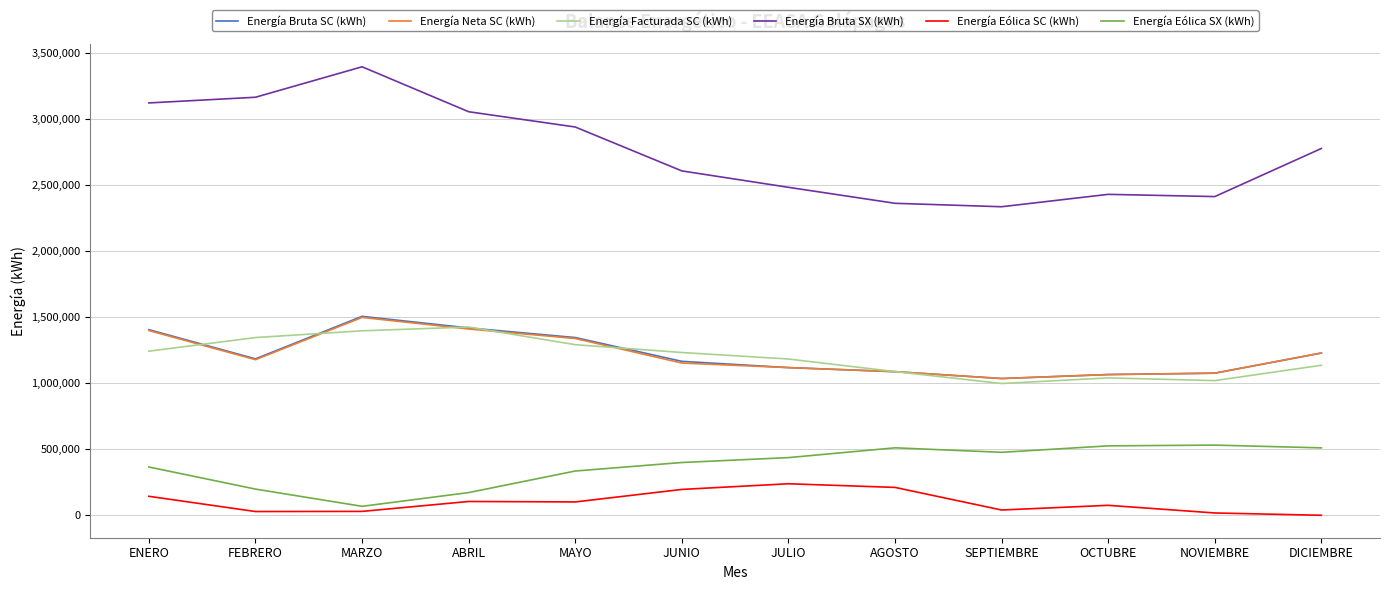

Which series has the widest spread of values?

Energía Bruta SX (kWh)